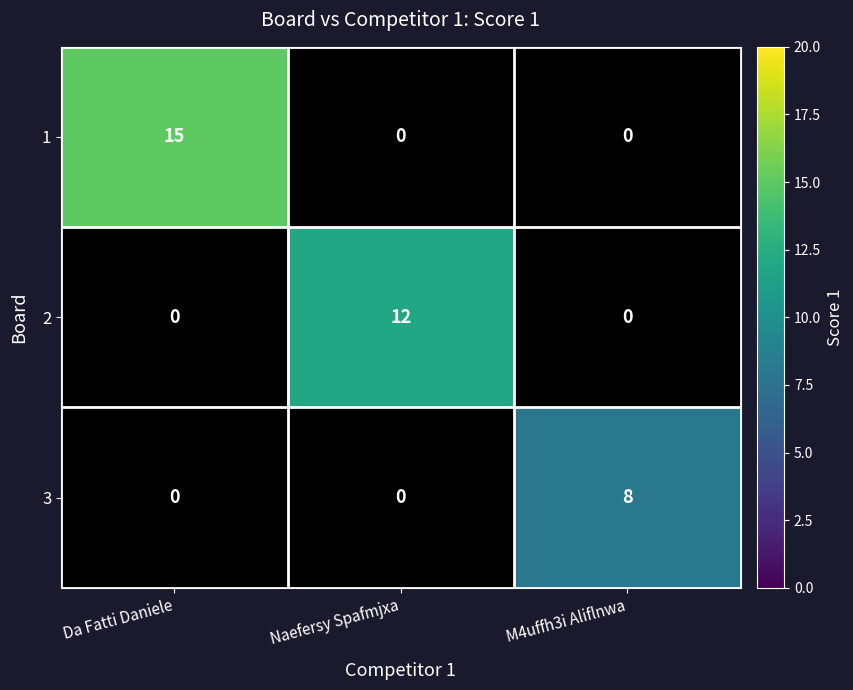

True or false: 3 has a value of 0 at Da Fatti Daniele.

True